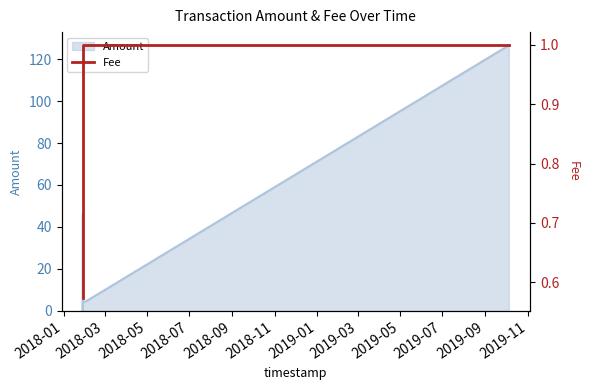

Reading left to right, list all the values displayed in this chart.

0.6	1.0	1.0	1.0	1.0	1.0